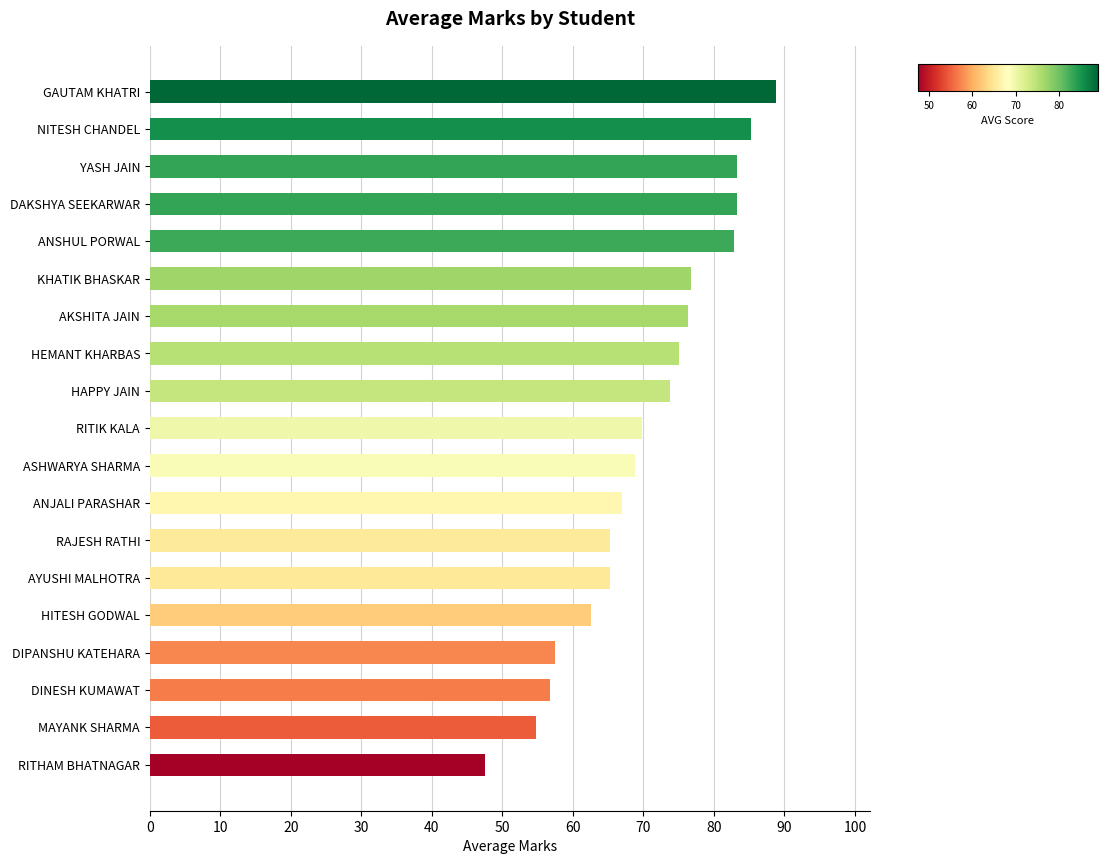

What is the ratio of the value at ASHWARYA SHARMA to the value at GAUTAM KHATRI?

0.8